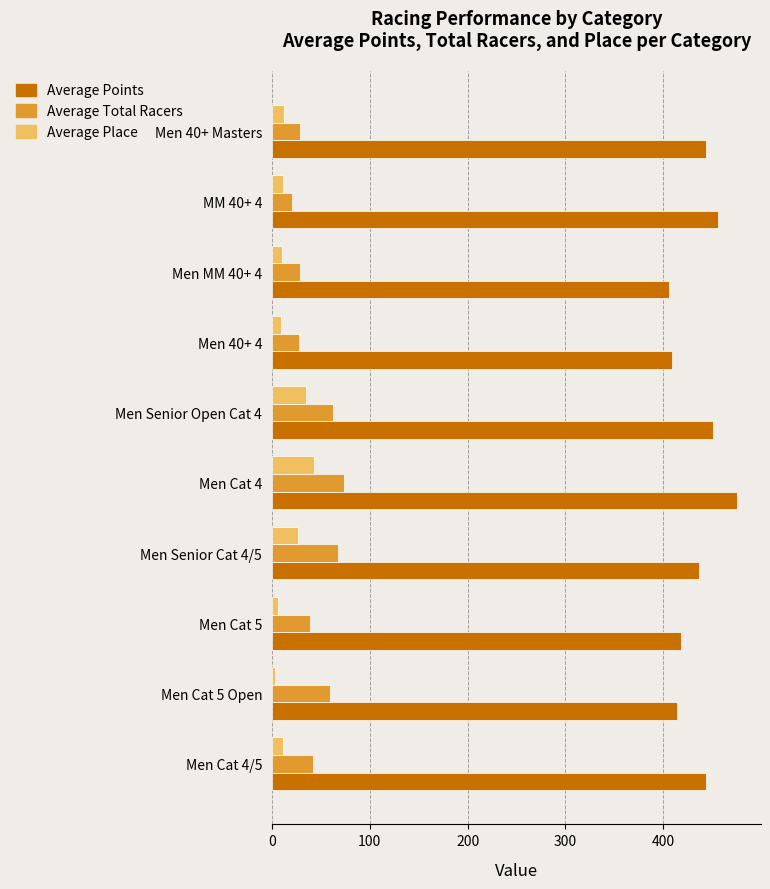

What is the average value of the Average Total Racers series?

45.0